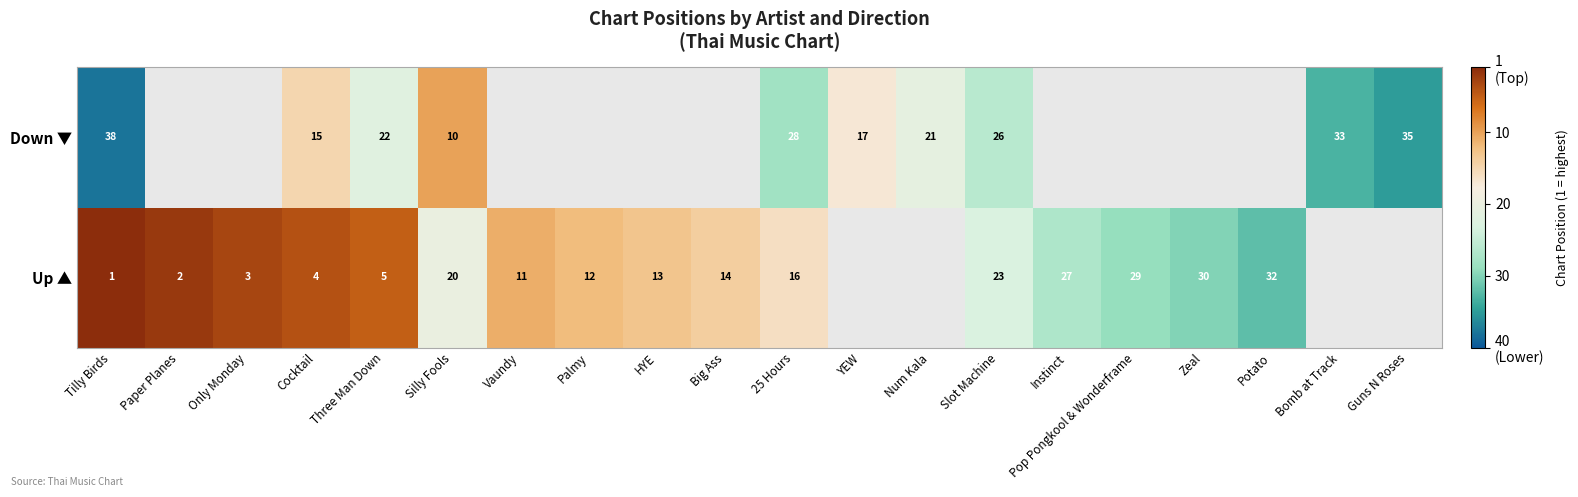

The Up ▲ series shows 48 at Pop Pongkool & Wonderframe. True or false?

False